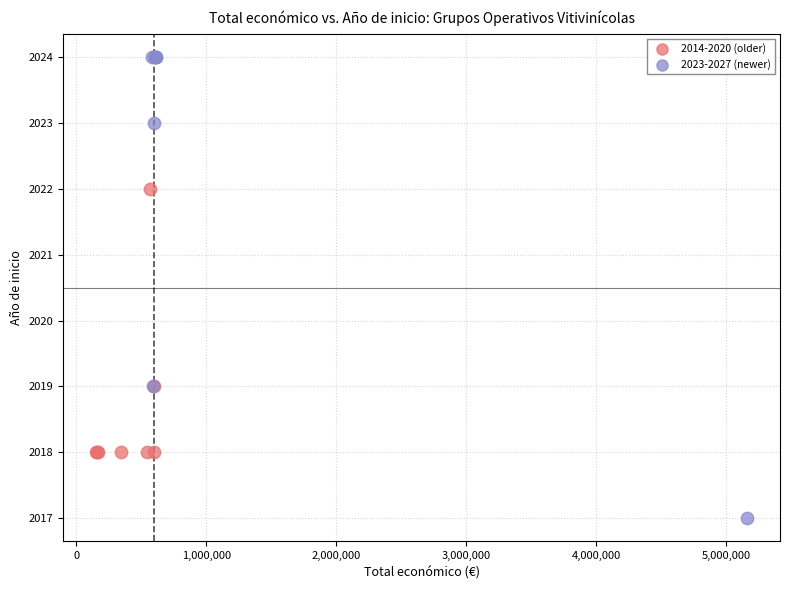

Which series has the widest spread of Y values?

2023-2027 (newer)